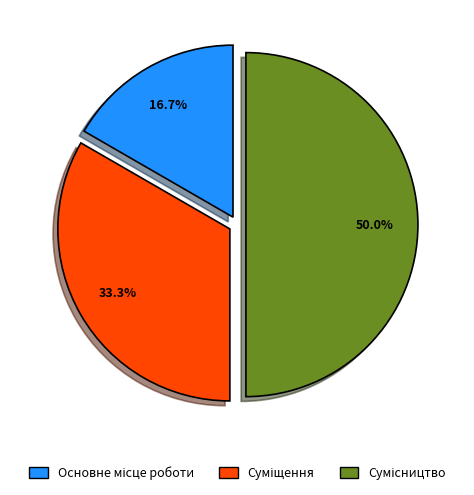

What is the smallest slice in the pie chart?

Основне місце роботи